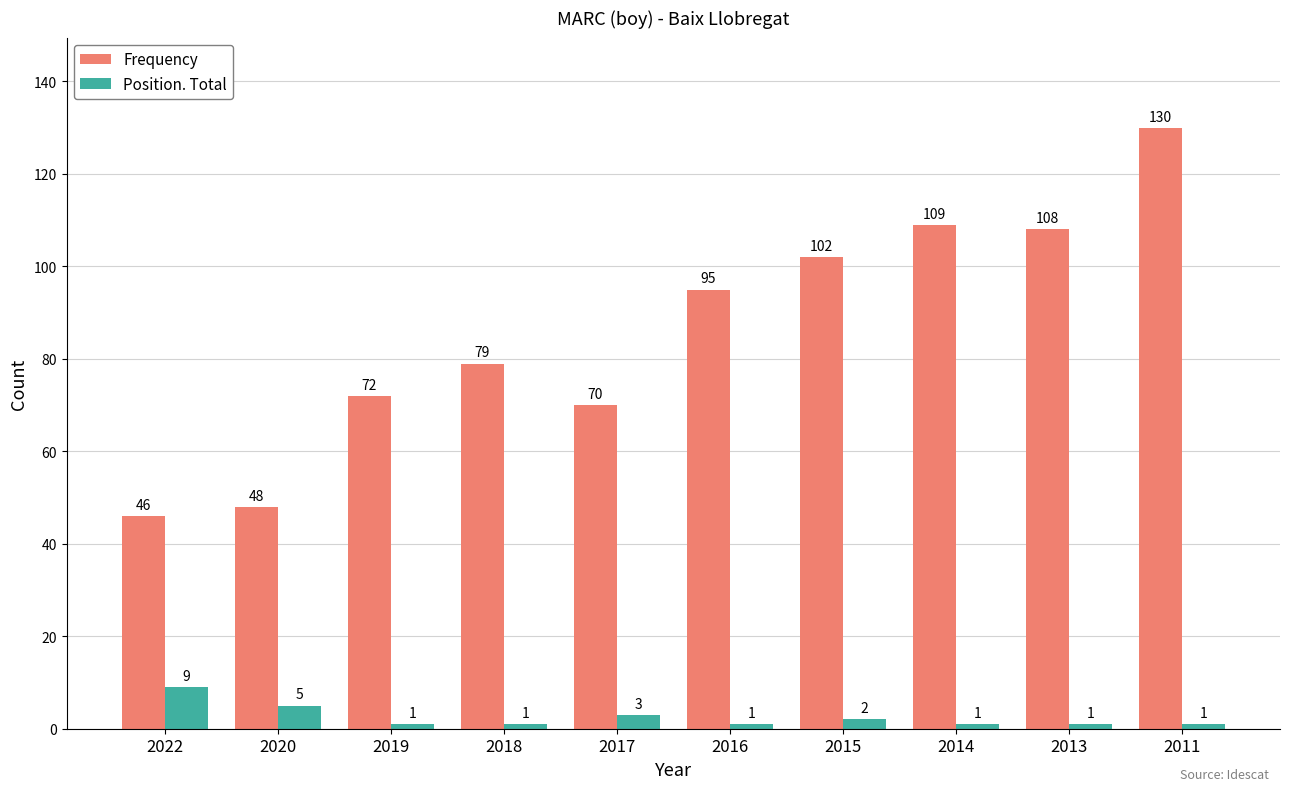

Rank the categories by Frequency value from highest to lowest.

2011, 2014, 2013, 2015, 2016, 2018, 2019, 2017, 2020, 2022